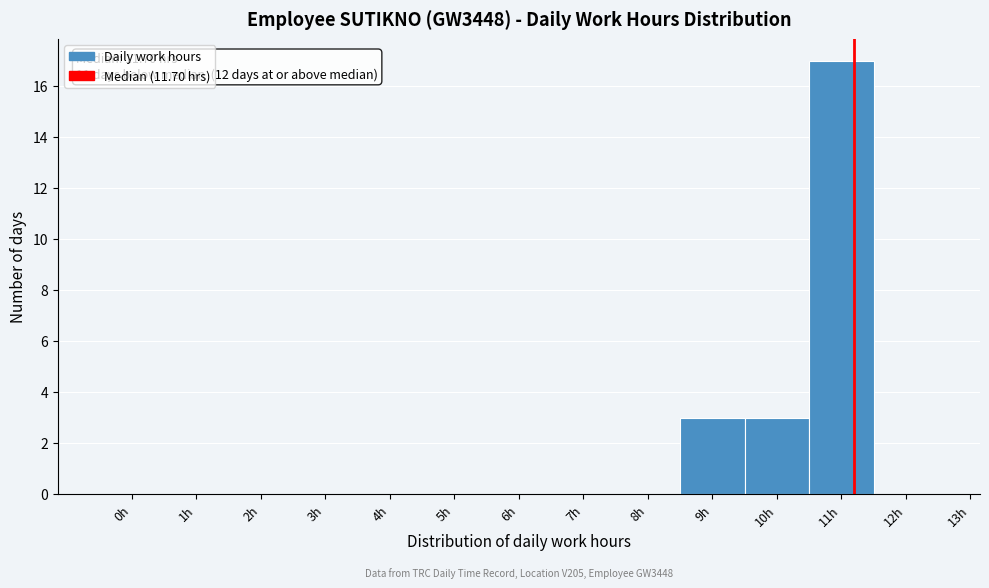

Reading right to left, list all the values displayed in this chart.

12h=0	11h=17	10h=3	9h=3	8h=0	7h=0	6h=0	5h=0	4h=0	3h=0	2h=0	1h=0	0h=0